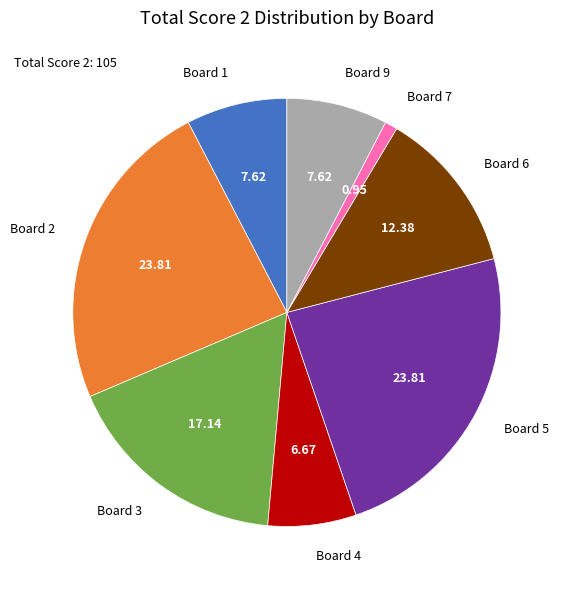

Which has a higher value, Board 5 or Board 1?

Board 5